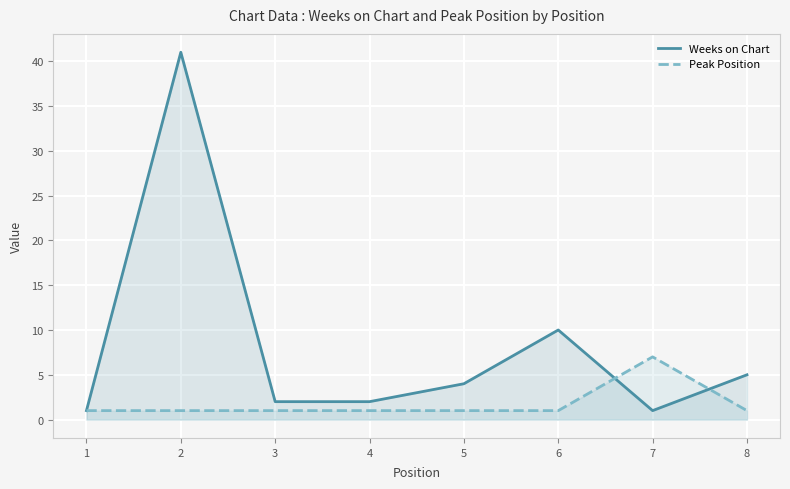

Which label corresponds to the smallest value in the chart?

1